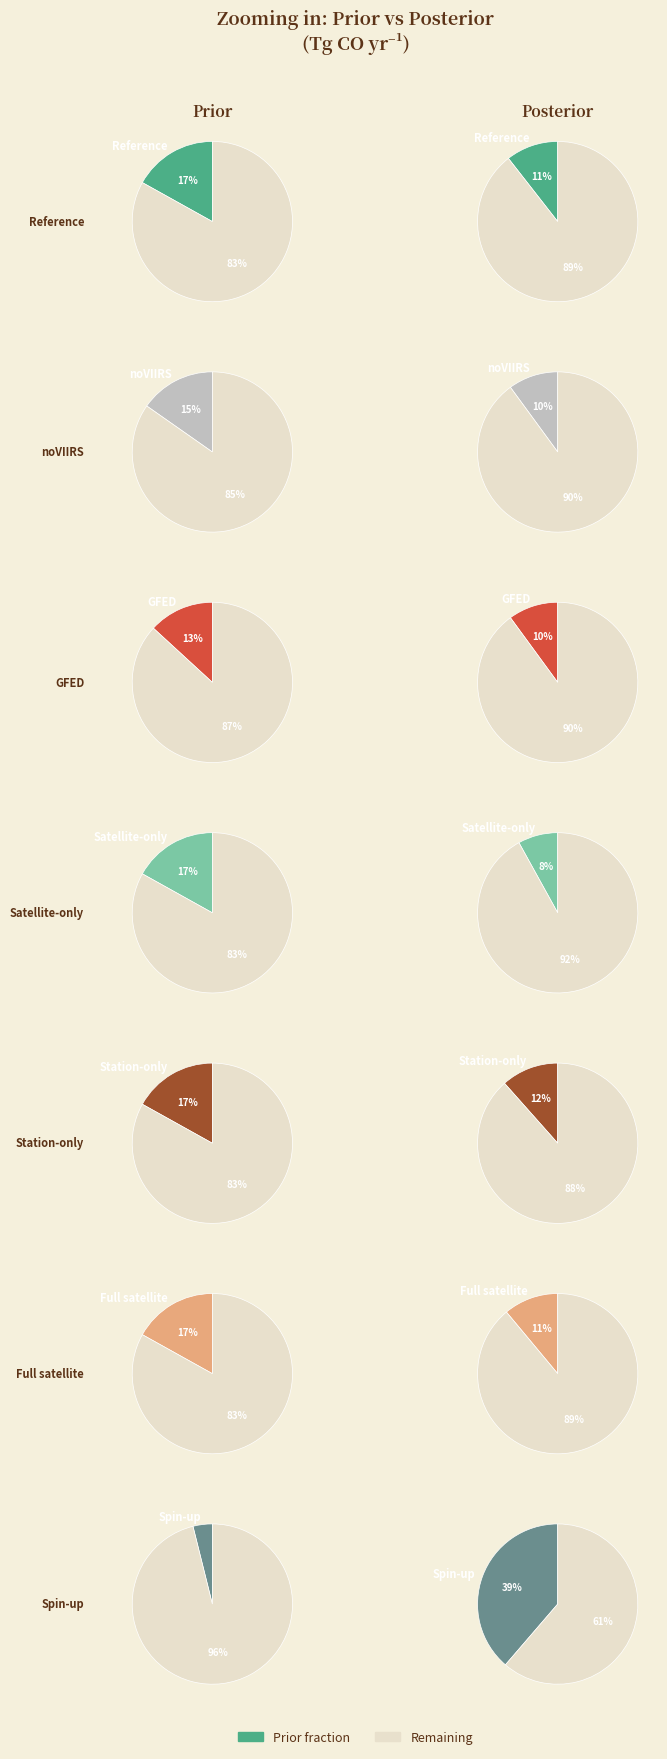

What percentage do Full satellite and Satellite-only together represent?

33.8%